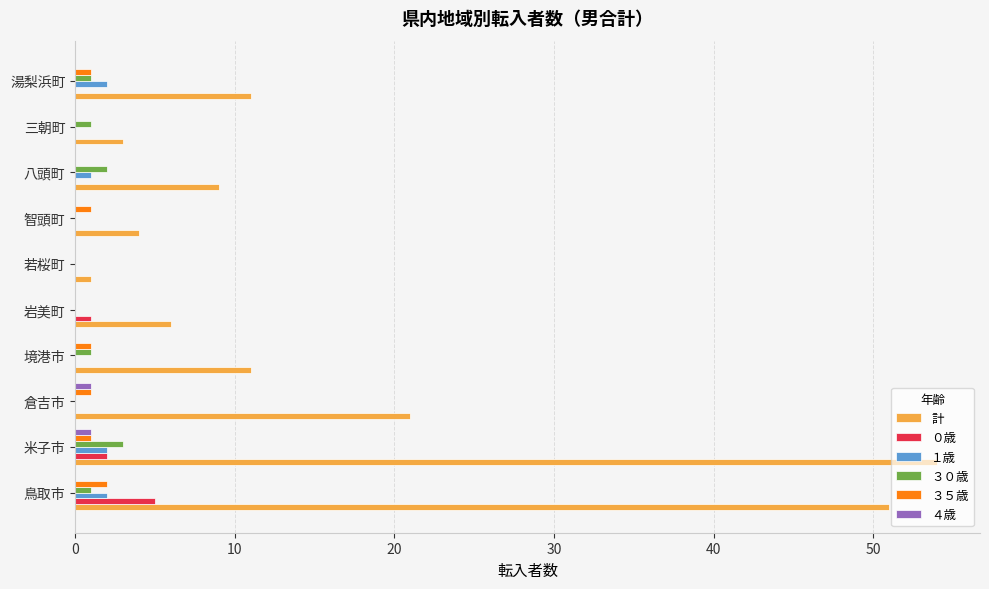

Between 倉吉市 and 湯梨浜町, which series saw the biggest shift?

計